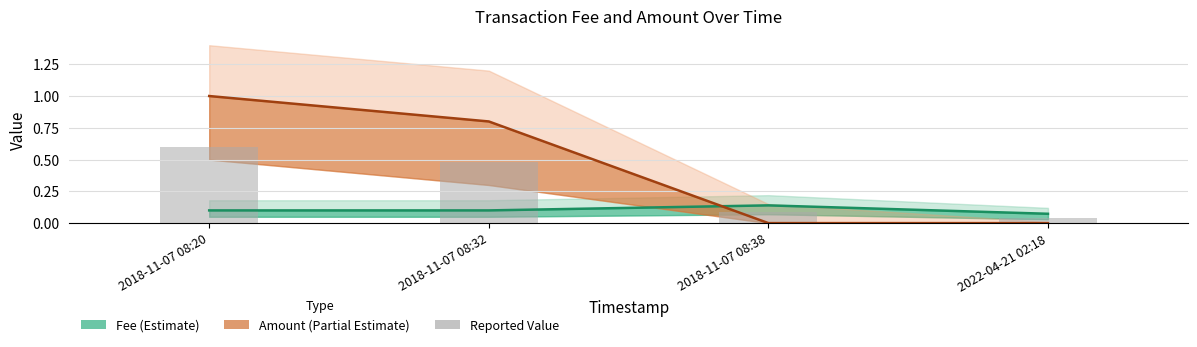

Are the bars horizontal?

No